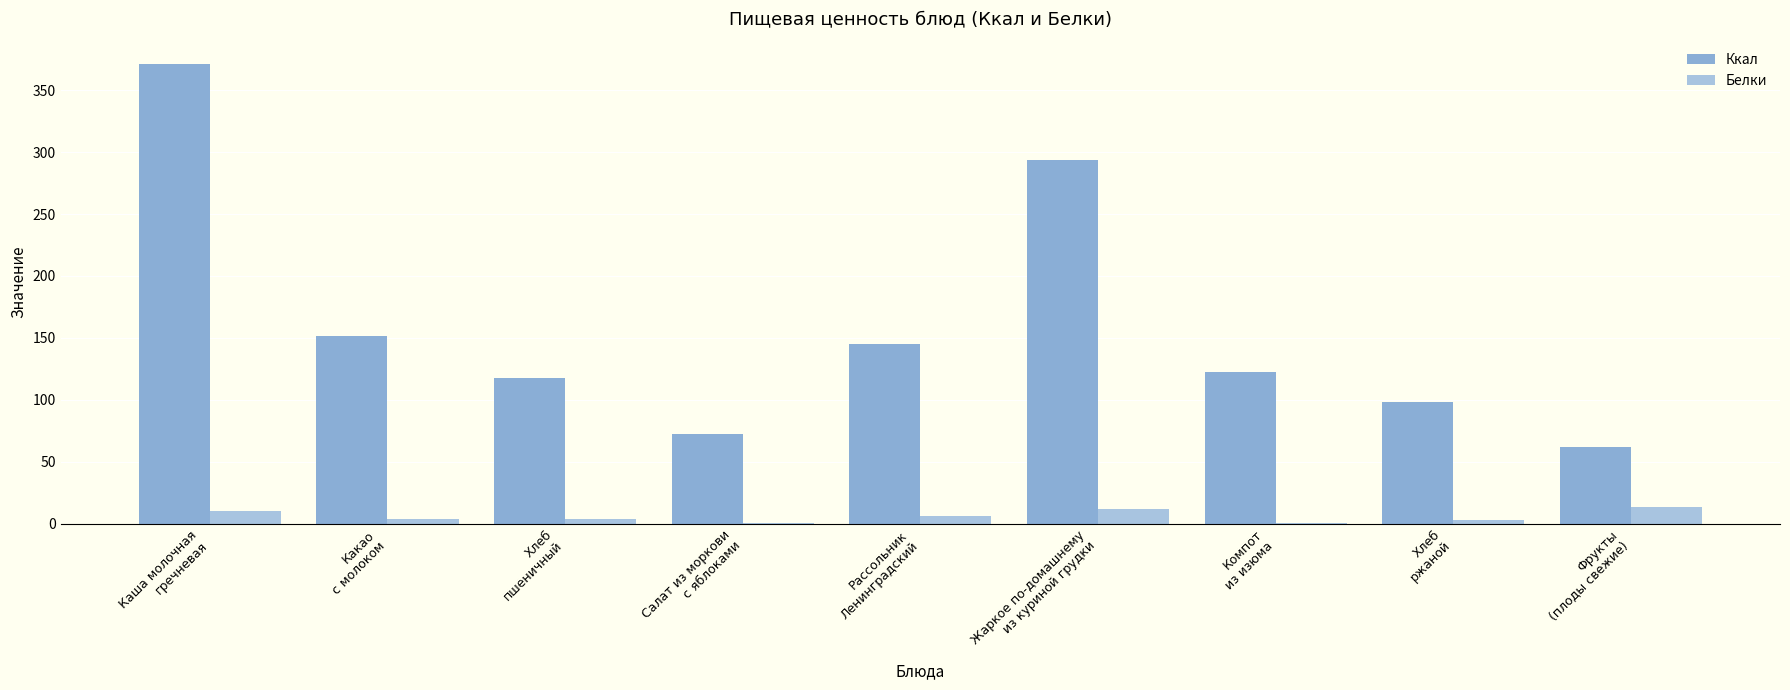

Are the bars horizontal?

No